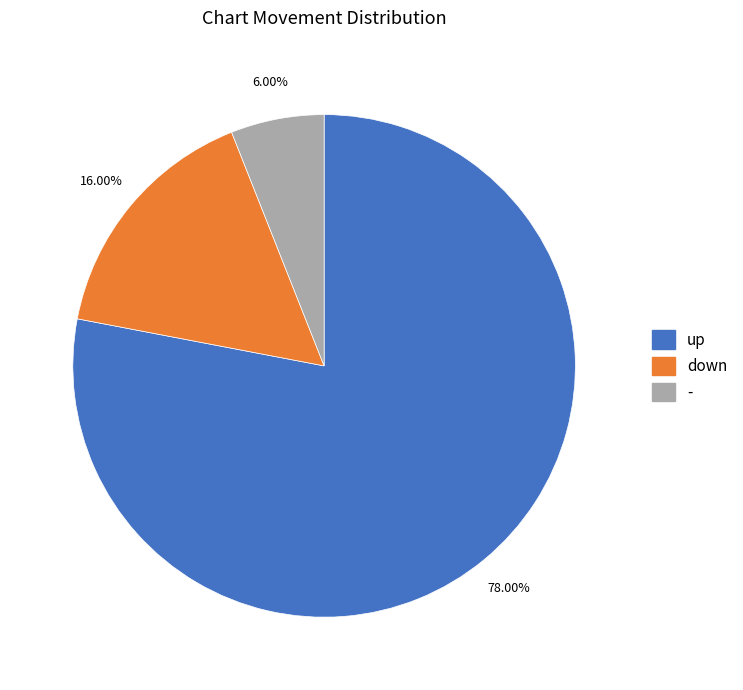

True or false: down accounts for 21% of the total.

False